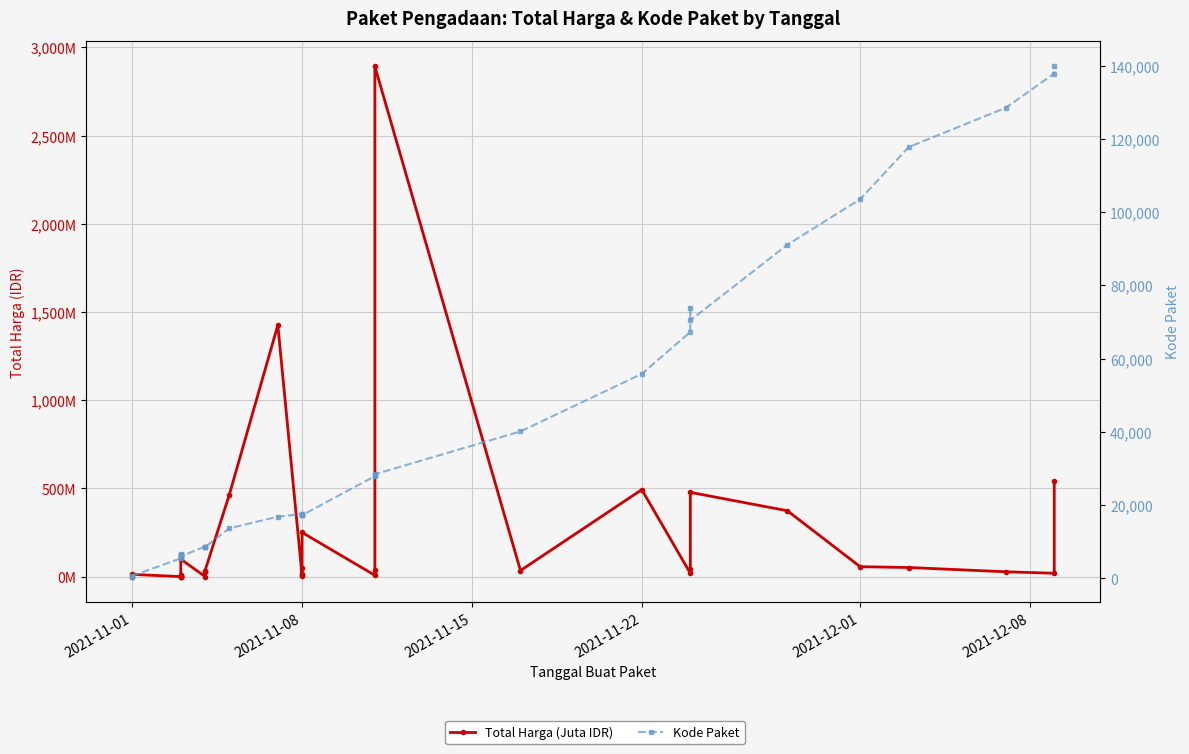

What is the sum of all Kode Paket values?

1313182.0